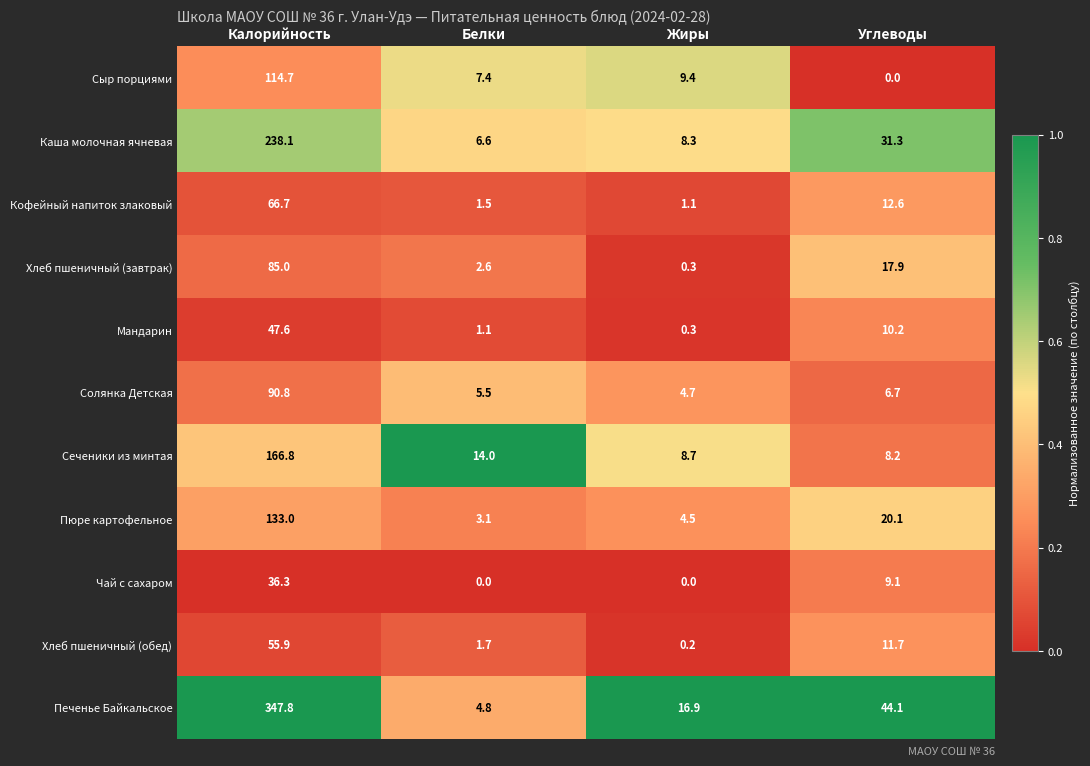

True or false: Пюре картофельное has a value of 1.4 at Жиры.

False